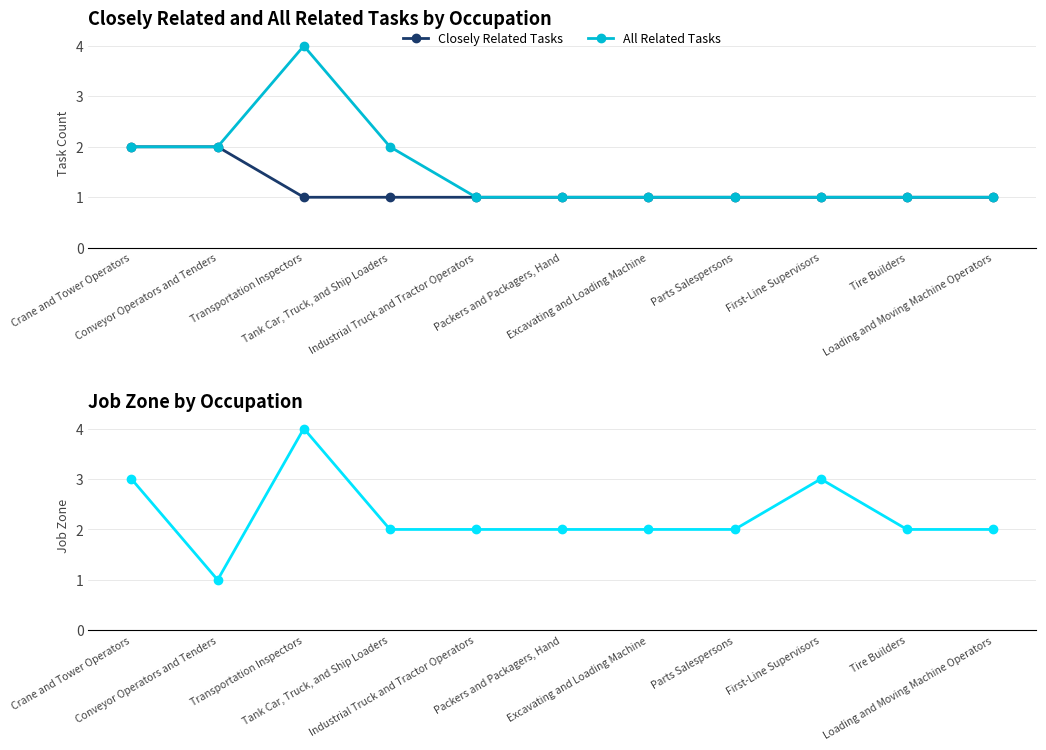

Does the chart have visible grid lines?

Yes